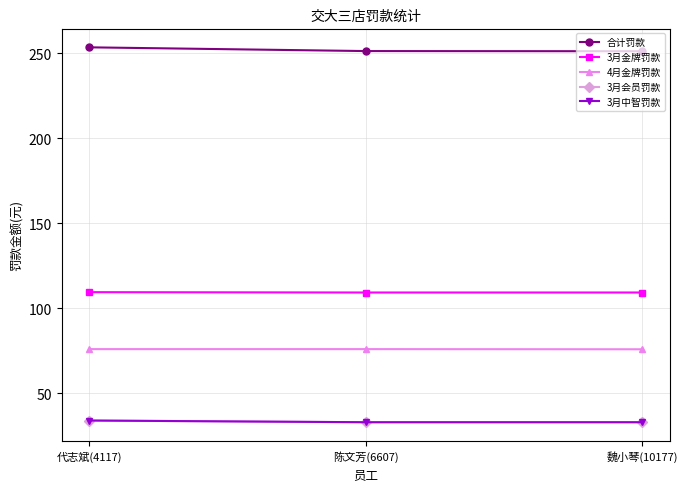

Is this an area chart (filled region under the line)?

No